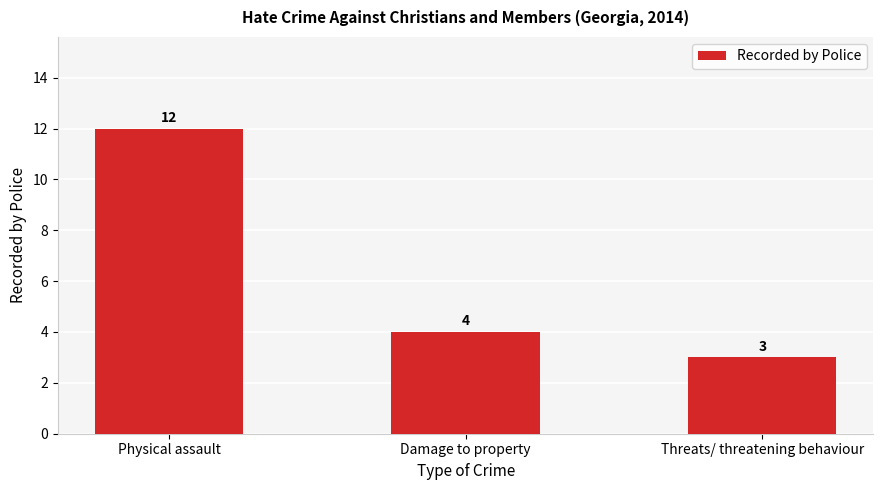

What position from the right is Threats/ threatening behaviour?

1